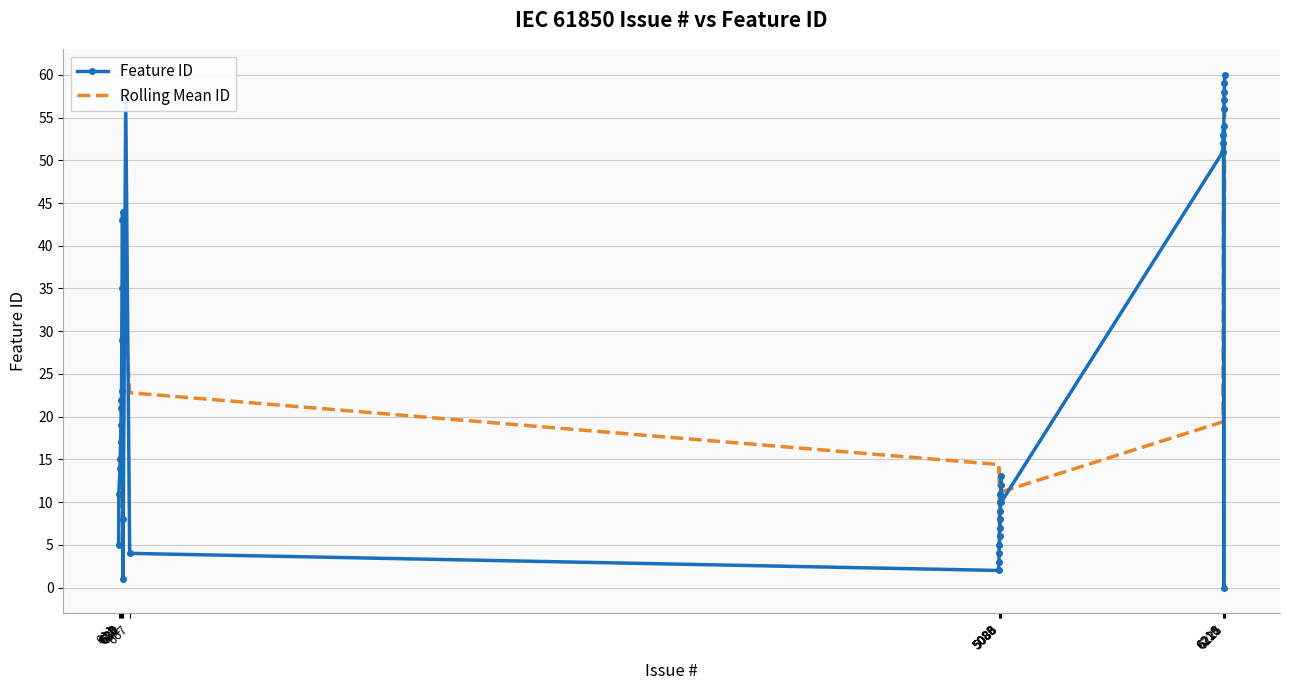

What is the lowest value of the Rolling Mean ID series?

3.6